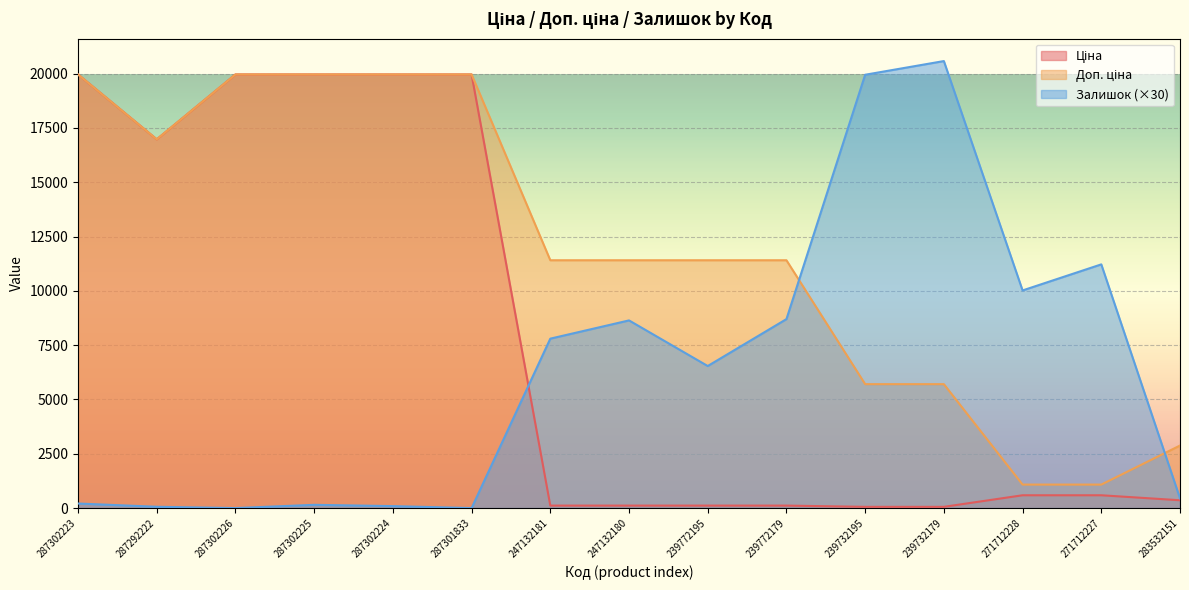

Between which two adjacent categories do Залишок and Доп. ціна first intersect?

239772179 and 239732195